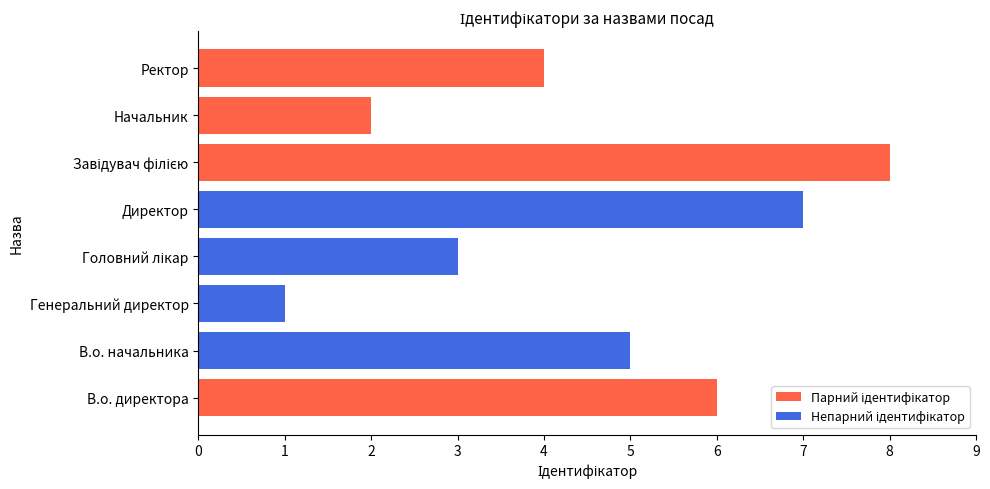

What is the minimum value shown in the chart?

1